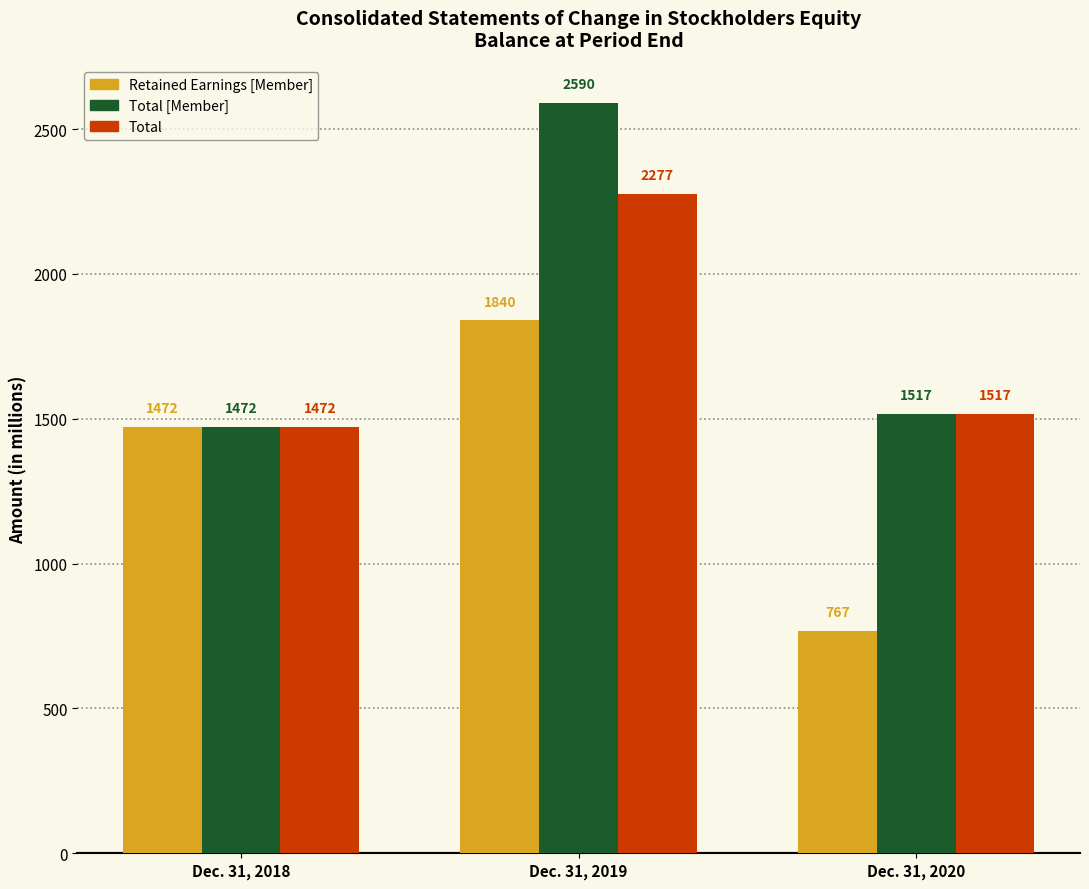

What is the spread (max minus min) of values at Dec. 31, 2019?

750